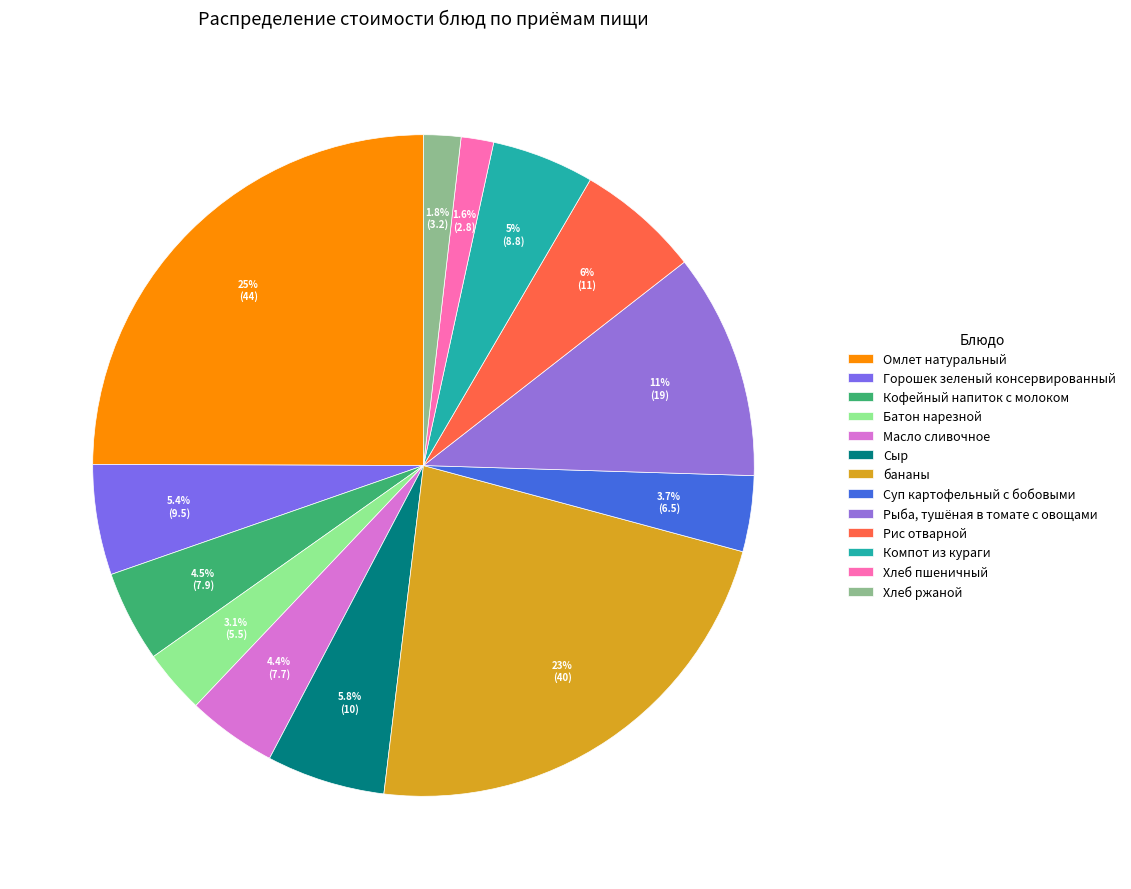

True or false: Масло сливочное accounts for 1% of the total.

False